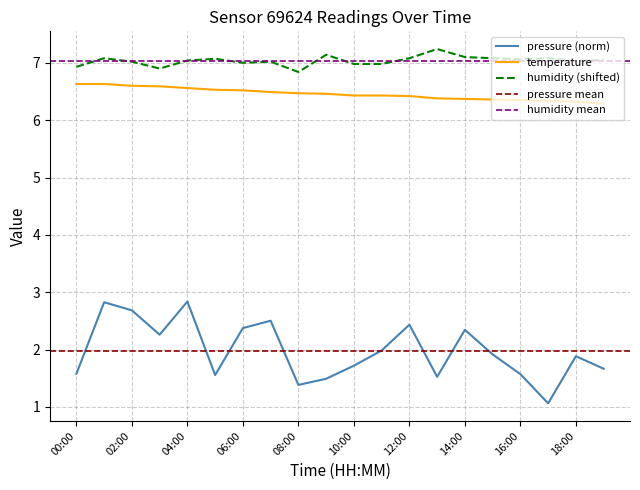

Rank the categories by pressure value from highest to lowest.

04:00, 01:00, 02:00, 07:00, 12:00, 06:00, 14:00, 03:00, 11:00, 15:00, 18:00, 10:00, 19:00, 00:00, 16:00, 05:00, 13:00, 09:00, 08:00, 17:00